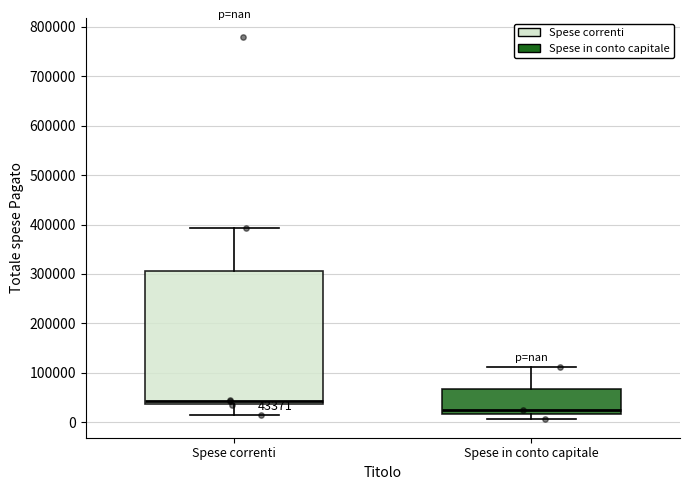

Which box is the tallest, from its lower edge to its upper edge?

Spese correnti